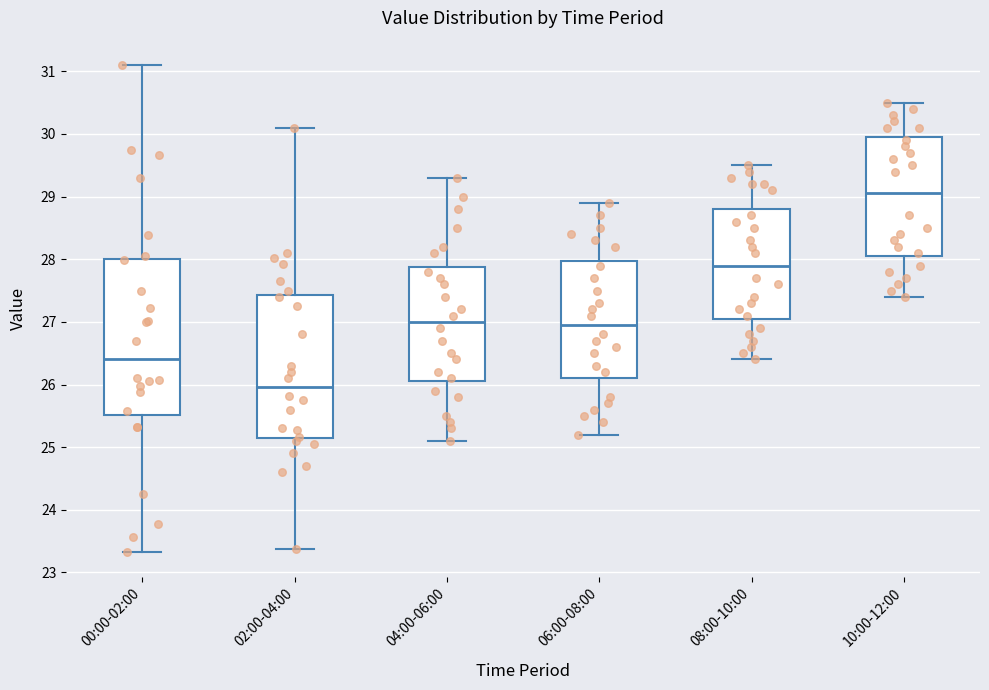

Reading left to right, read every box against the y-axis: the position of its median line, the range the box covers, and the ends of its whiskers. The values are not printed on the chart, so give them approximately, as read against the axis.

00:00-02:00: median 26.4, box 25.5 to 28.0, whiskers 23.3 to 31.1
02:00-04:00: median 26.0, box 25.2 to 27.4, whiskers 23.4 to 30.1
04:00-06:00: median 27.0, box 26.1 to 27.9, whiskers 25.1 to 29.3
06:00-08:00: median 27.0, box 26.1 to 28.0, whiskers 25.2 to 28.9
08:00-10:00: median 27.9, box 27.1 to 28.8, whiskers 26.4 to 29.5
10:00-12:00: median 29.1, box 28.1 to 30.0, whiskers 27.4 to 30.5